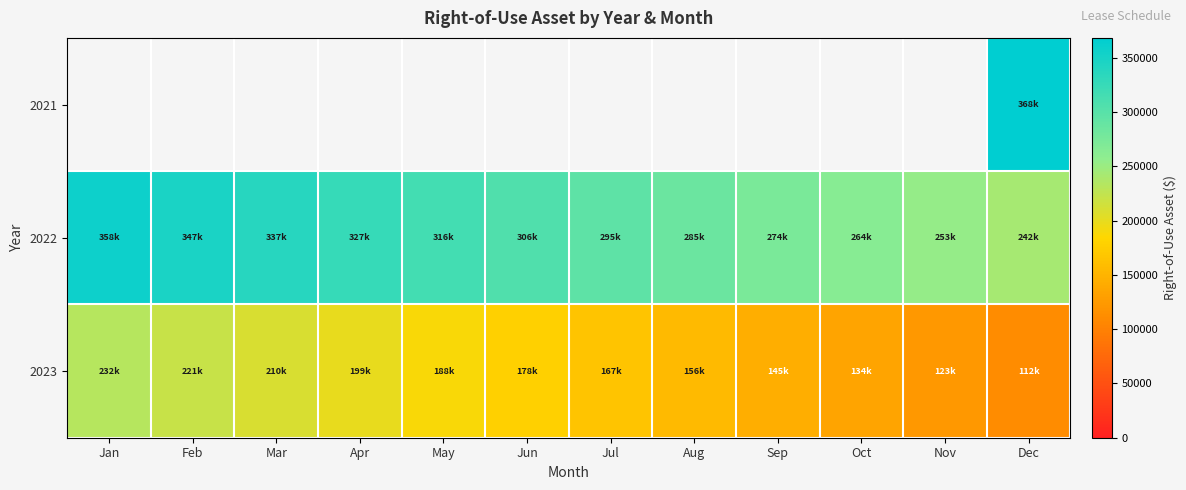

What is the difference between the maximum and minimum values in the 2022 series?

115457.8